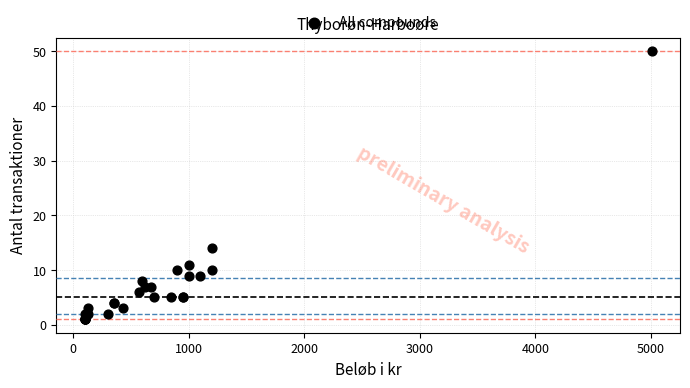

What Y value in the scatter plot is closest to 25?

14